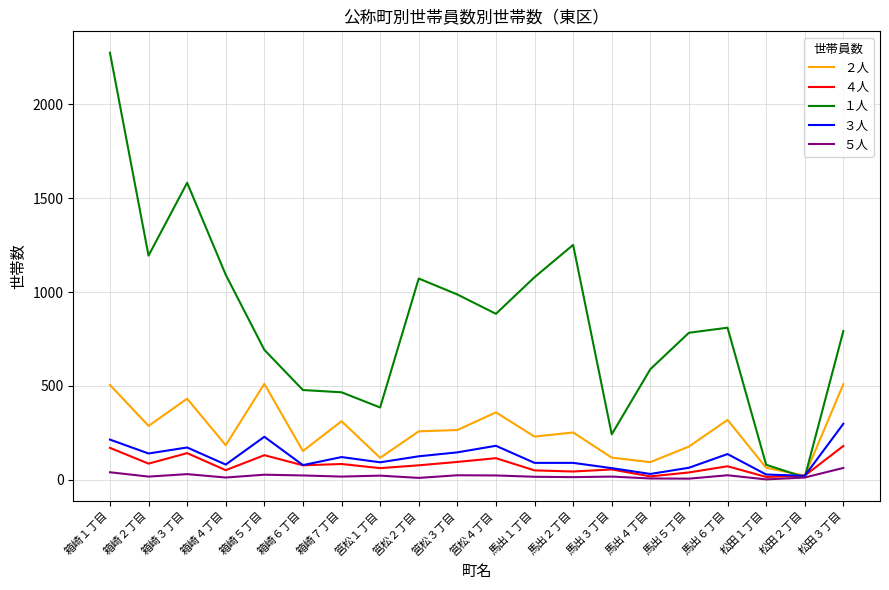

Which series has the largest total across all categories?

１人